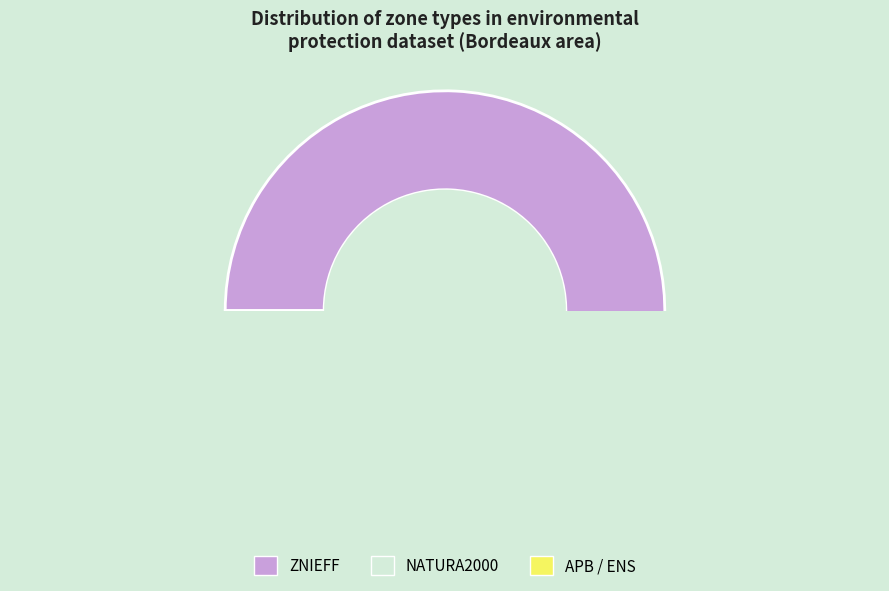

Which category has the biggest portion of the pie?

ZNIEFF